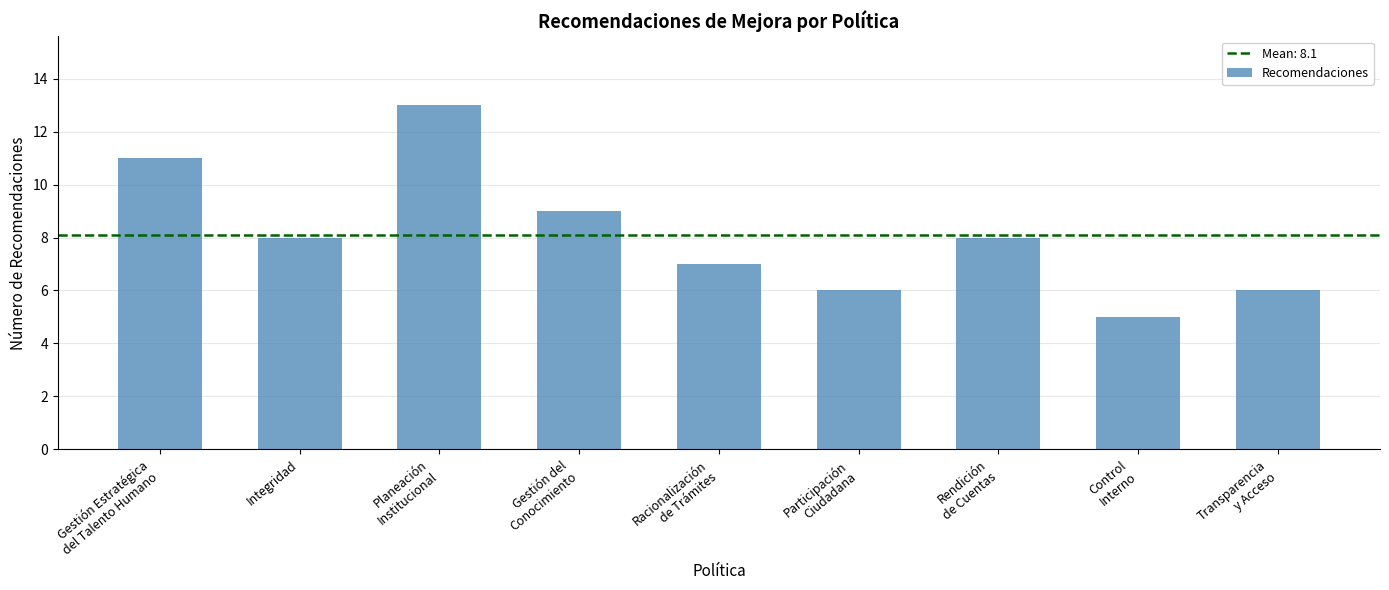

Where does the data first go above 8?

Gestión Estratégica
del Talento Humano